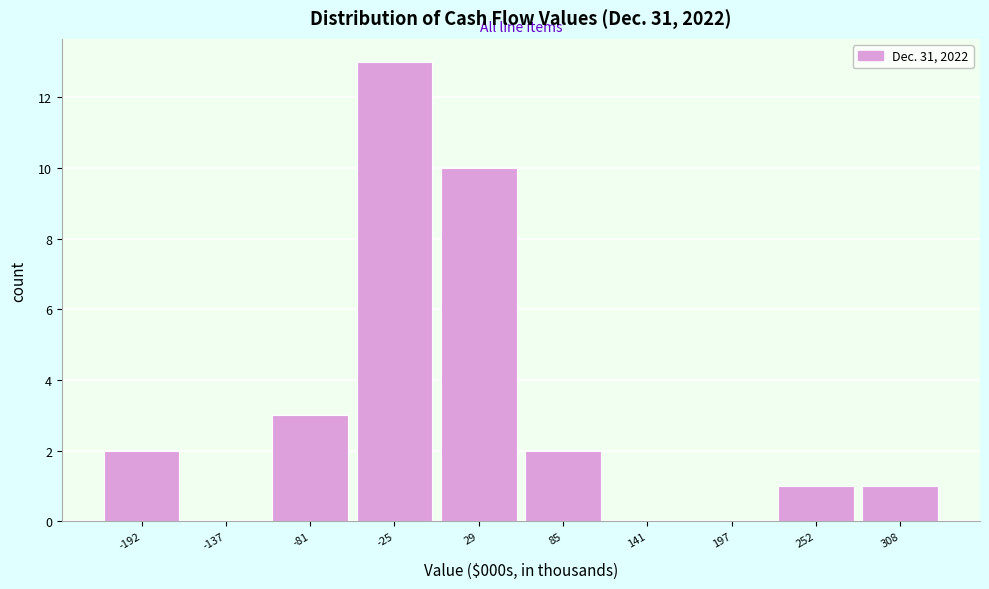

Reading left to right, list all the values displayed in this chart.

-192=2	-137=0	-81=3	-25=13	29=10	85=2	141=0	197=0	252=1	308=1